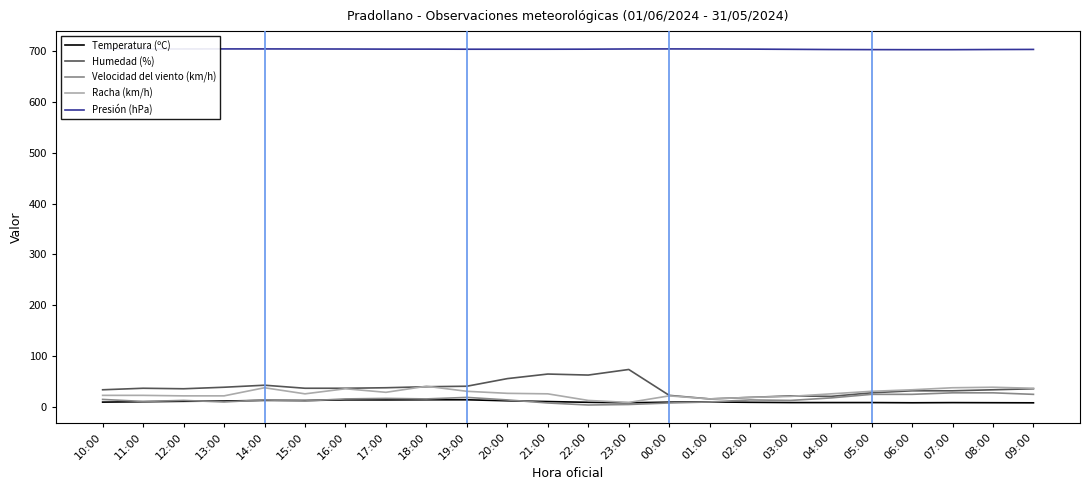

The Humedad (%) series shows 34.4 at 21:00. True or false?

False